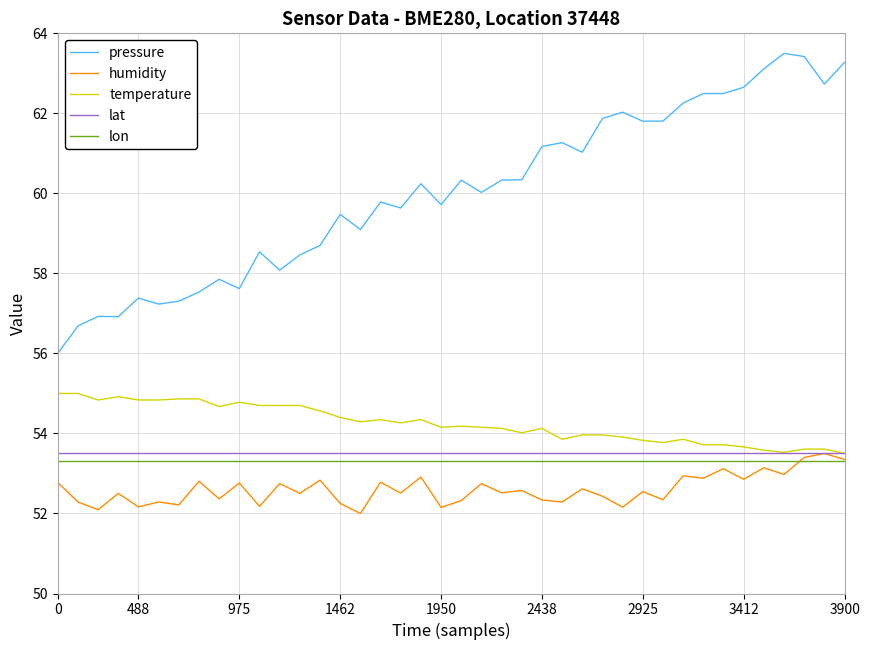

True or false: temperature and pressure cross at least once.

False